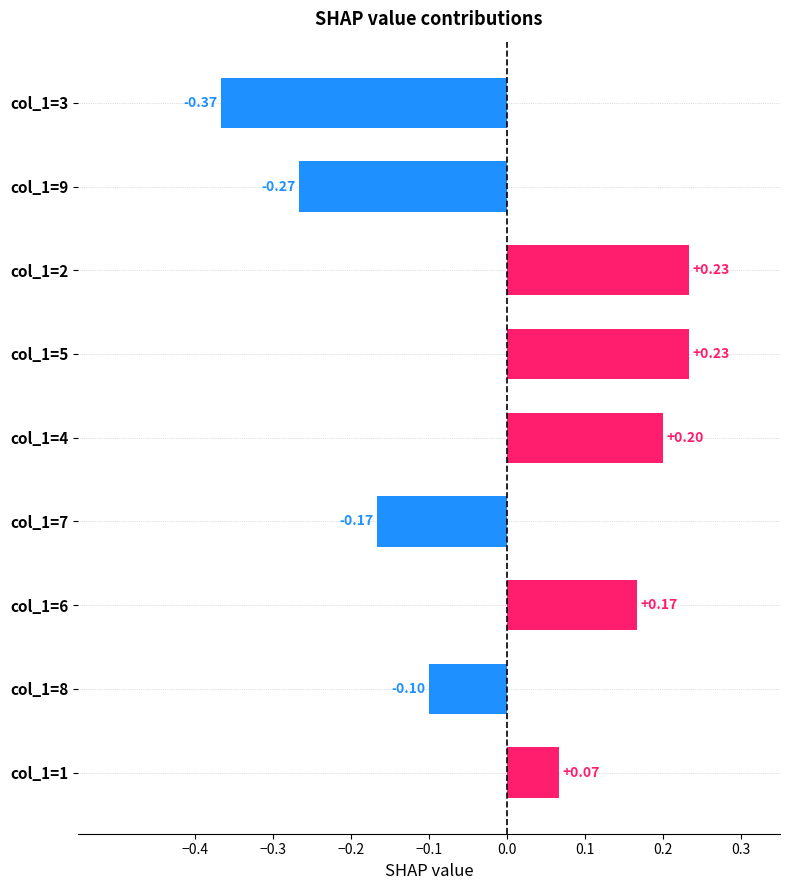

How many bars are there in total?

9